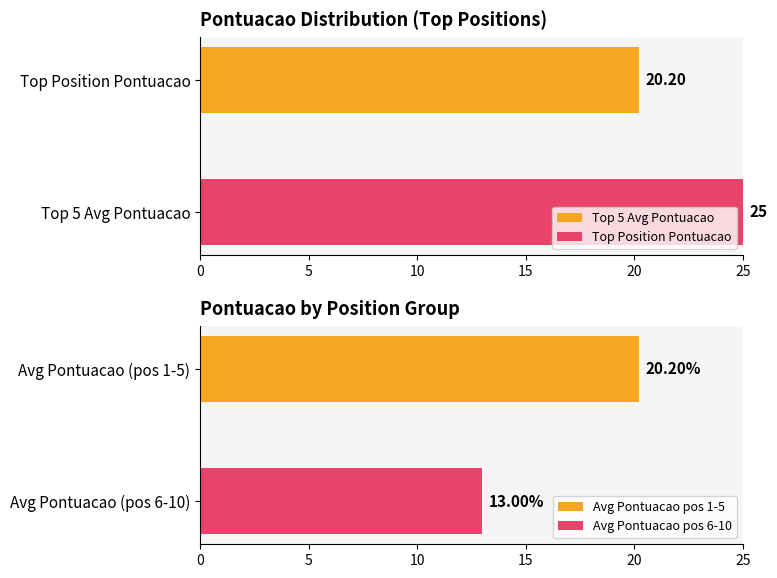

Between 14 and 6, which is larger?

14